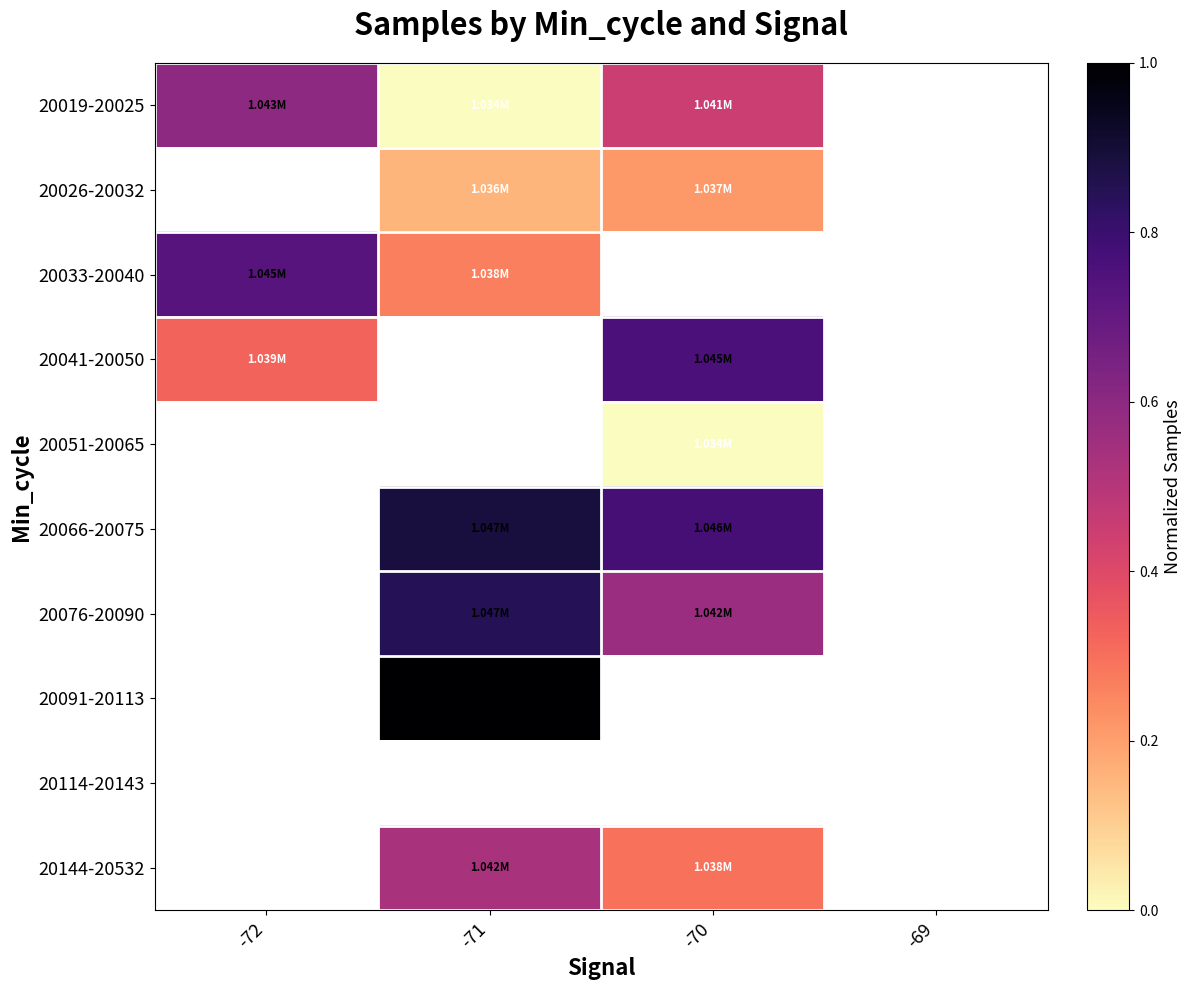

How many categories are shown in the chart?

4